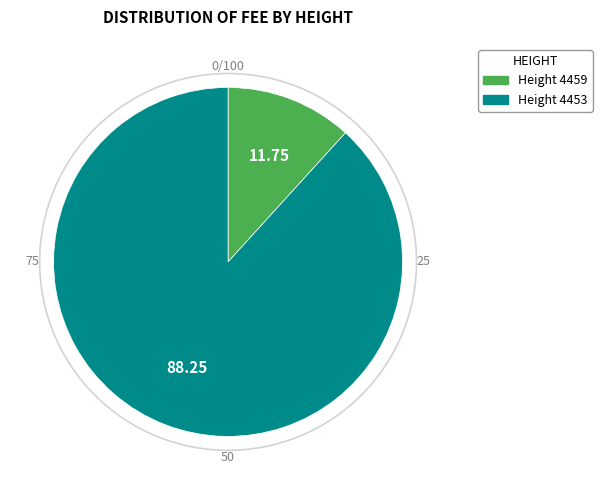

Which category has the smallest portion of the pie?

Height 4459